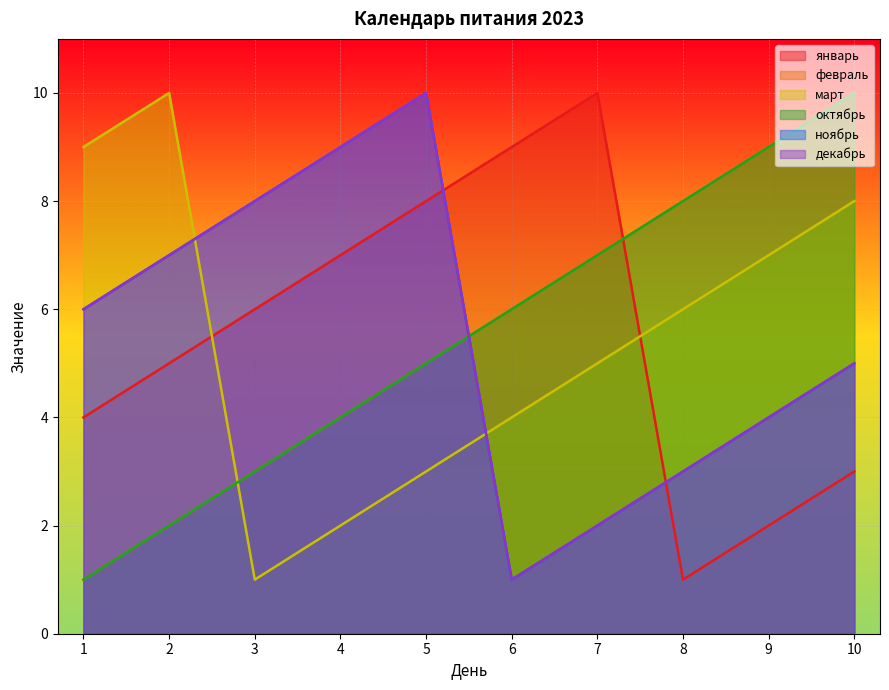

The ноябрь series shows 4 at 4. True or false?

False